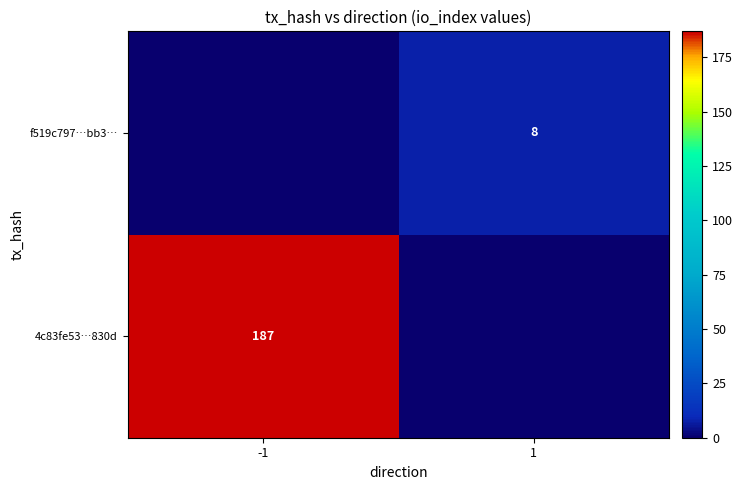

Is the value of f519c797…bb3… at 1 greater than the value of 4c83fe53…830d at -1?

No